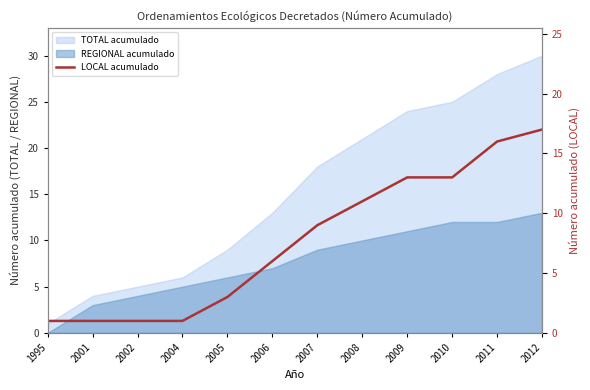

What is the value of the 1st point from the left?

1